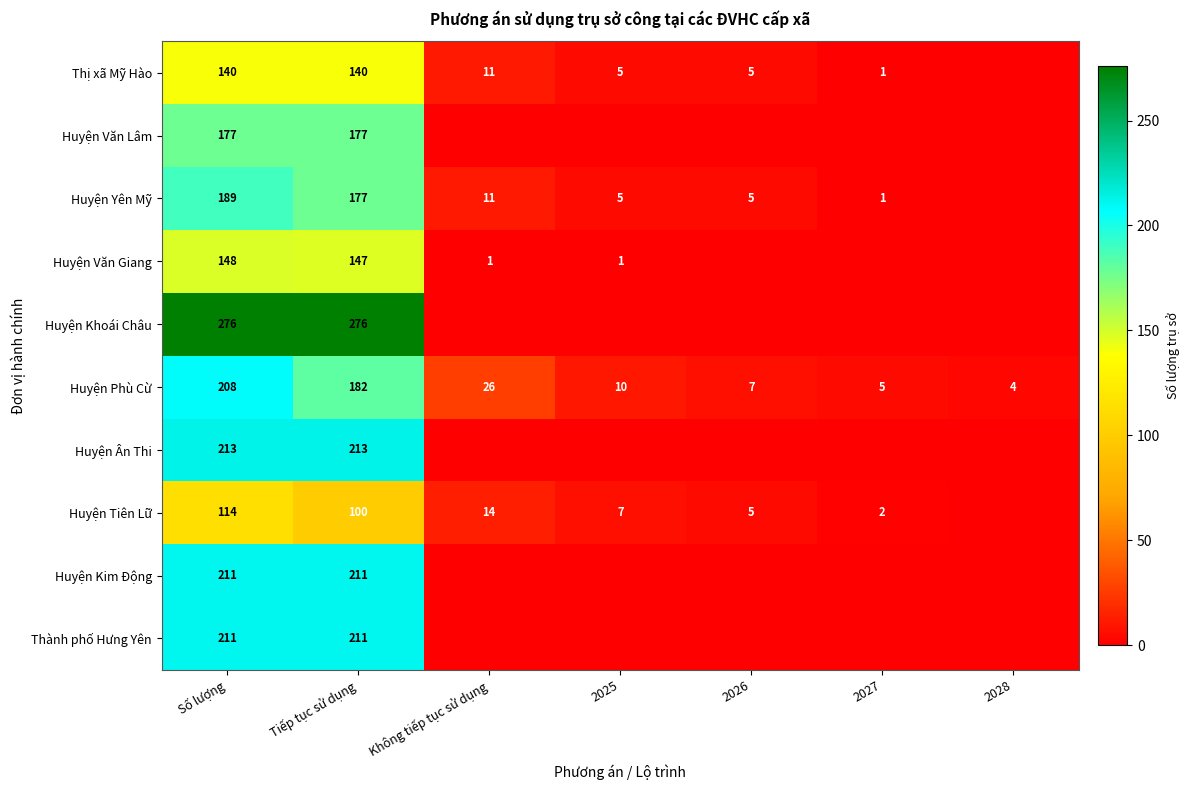

At which category does the chart reach its peak across all series?

Số lượng